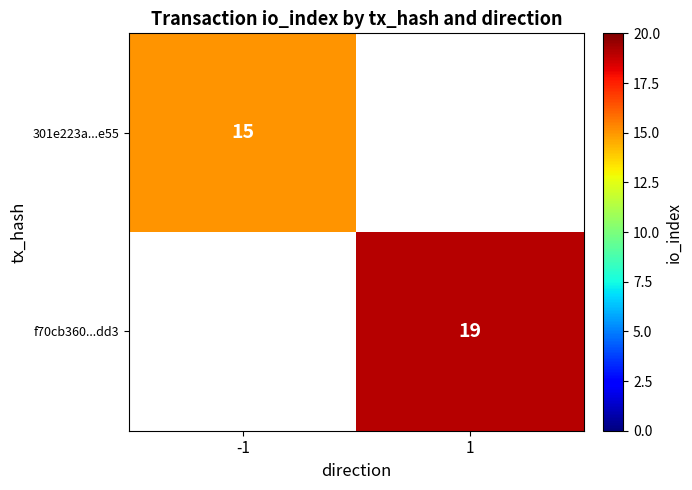

The 301e223a...e55 series shows 15 at -1. True or false?

True